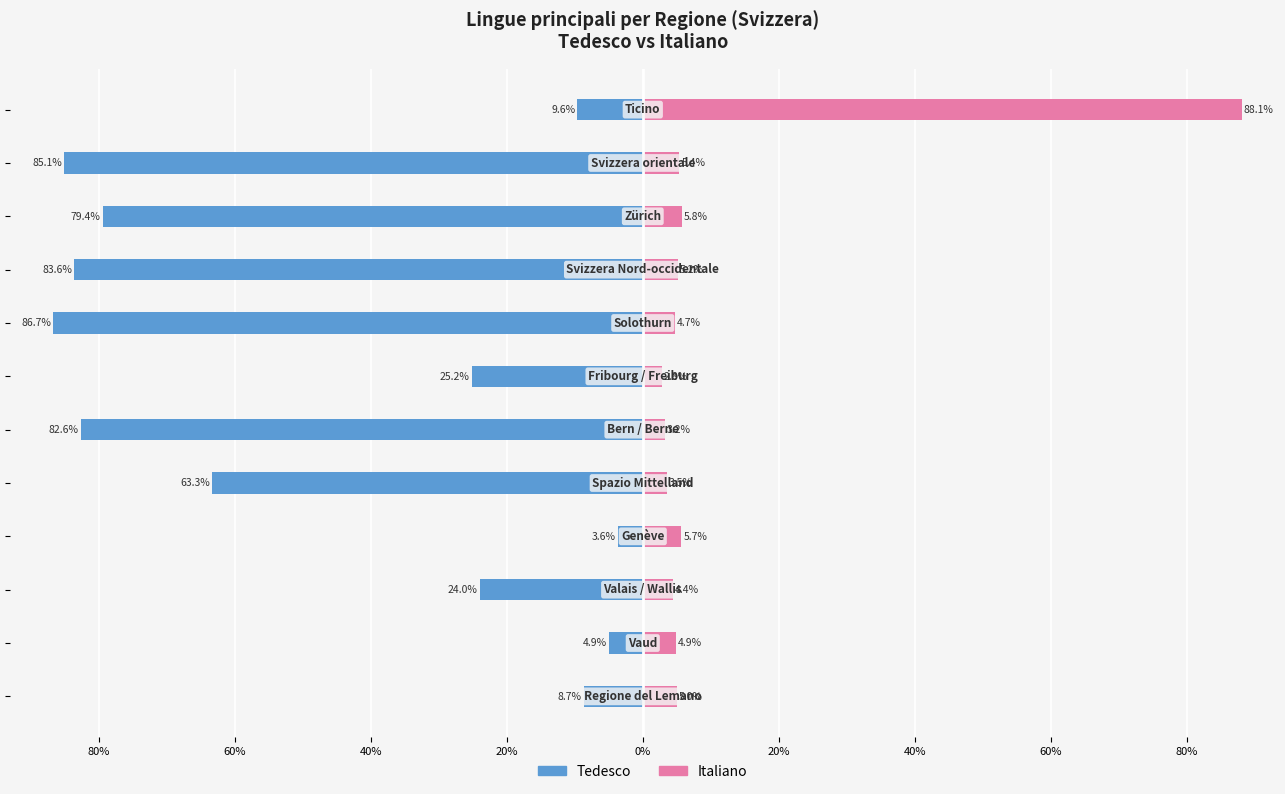

How many bars are there in each group?

2